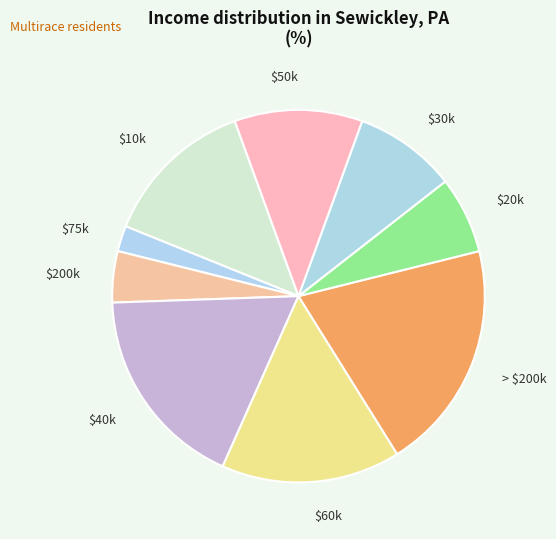

Does $20k represent more than half of the total?

No